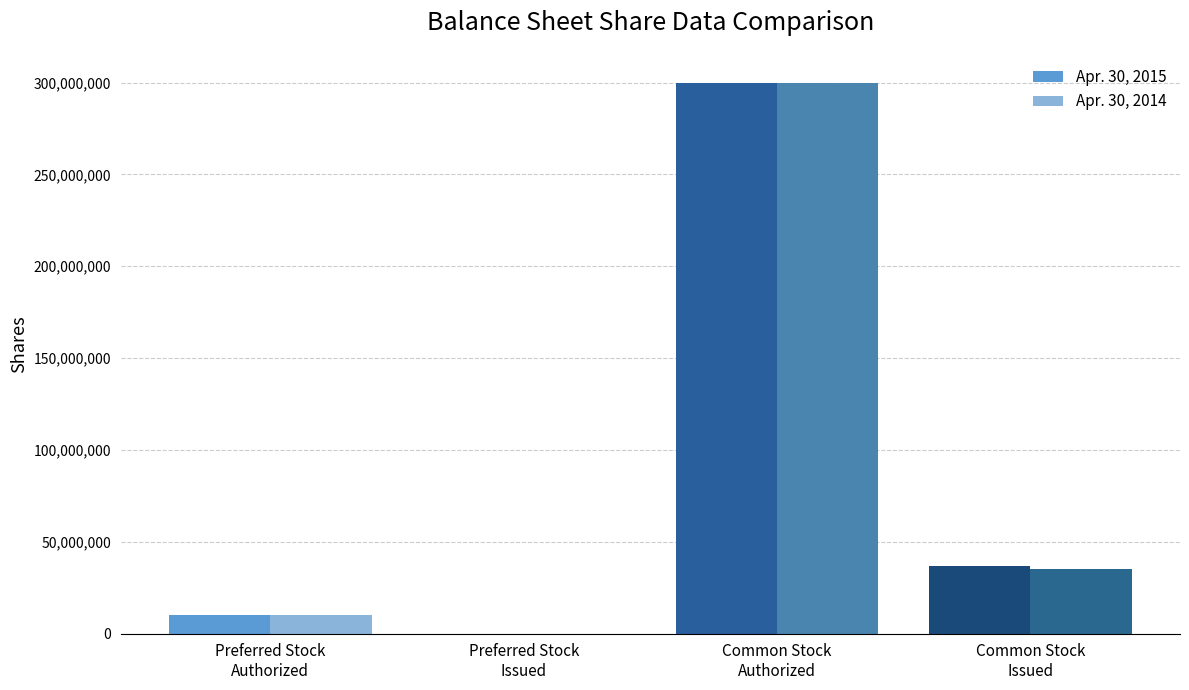

What is the average value of the Apr. 30, 2014 series?

86245332